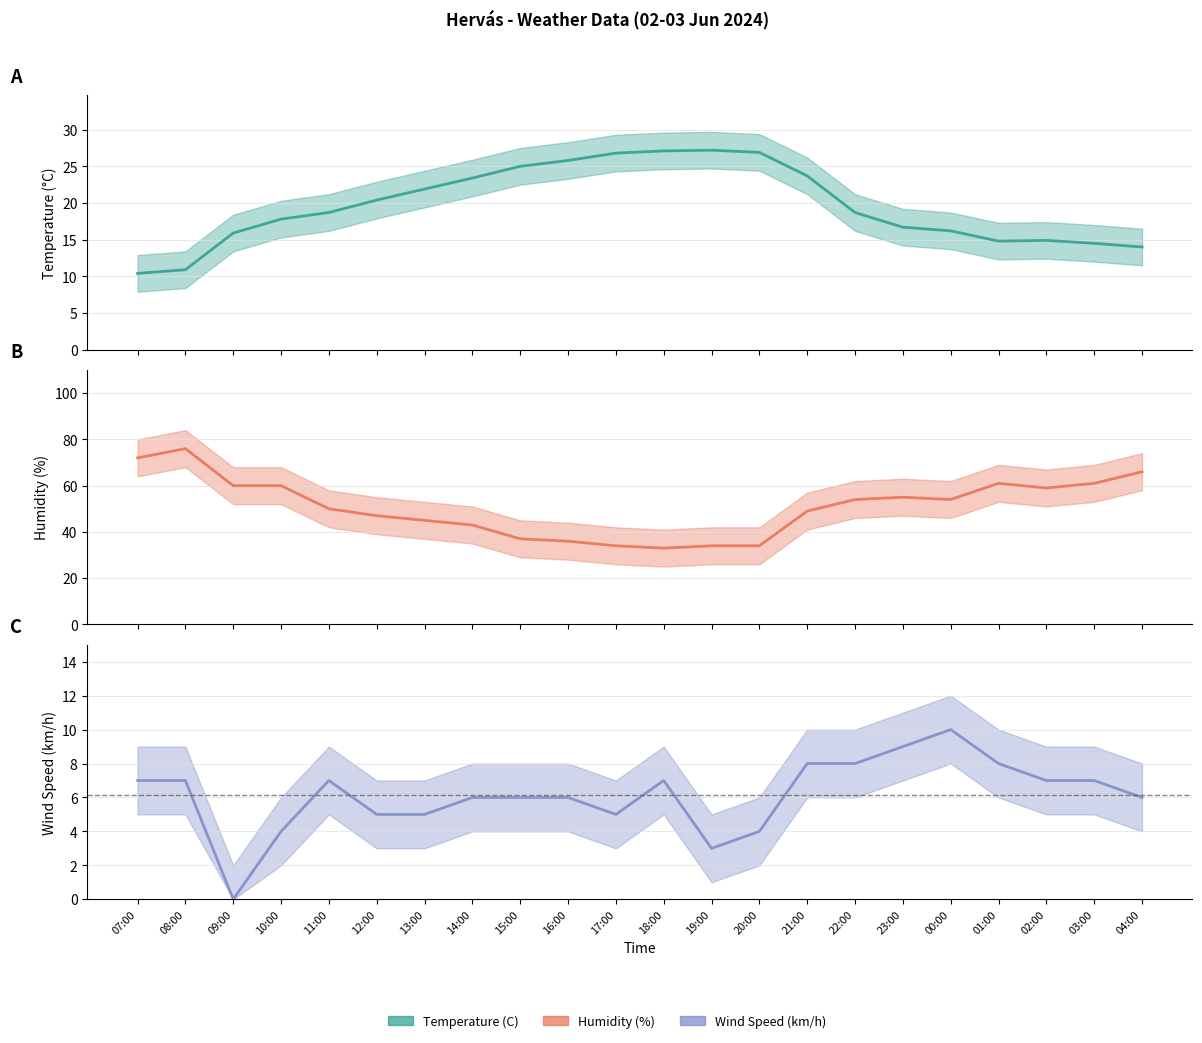

At which label does Temperature (C) reach its peak?

19:00